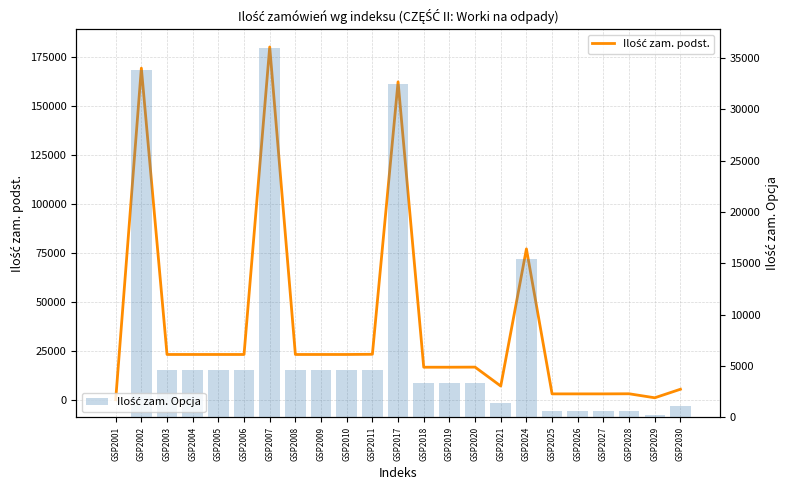

Where is Ilość zam. Opcja nearest to the value 17999?

GSP2024